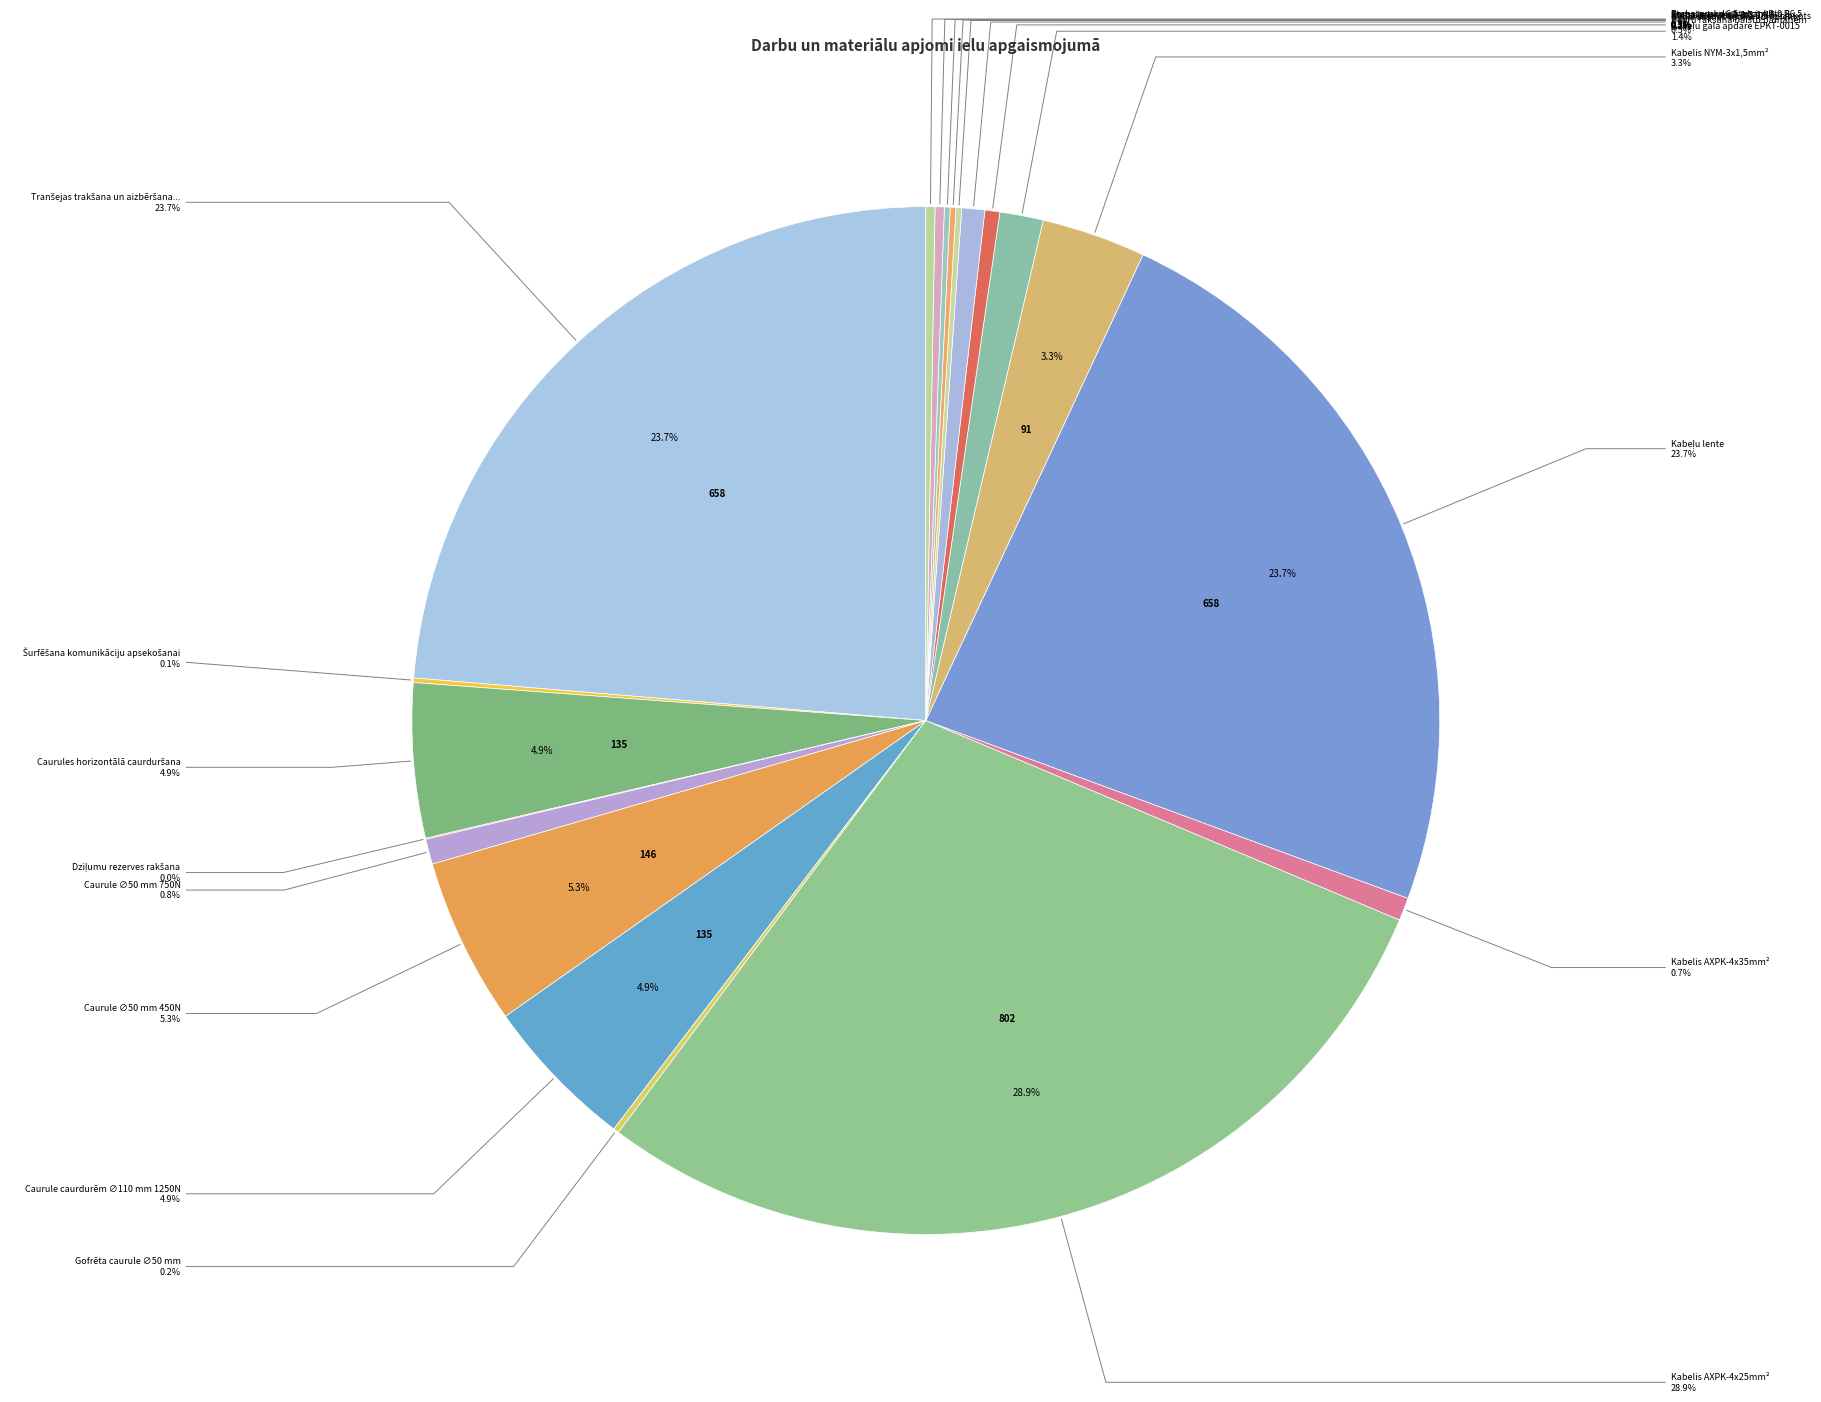

Rank the categories by value from lowest to highest.

Dziļumu rezerves rakšana, Šurfēšana komunikāciju apsekošanai, Gofrēta caurule ∅50 mm, Staba pamats P-1.3, Stabs ielas, konisks 6,5 m cinkots, Konsole L-veida 1.5/1/15, Stabs, parka 6,5 m cinkots P6,5, Pamats, parka stabam P-0,8, Bedru rakšana balstu pamatiem, Kabelis AXPK-4x35mm², Nozarošanas spaiļu komplekts, Caurule ∅50 mm 750N, Kabeļu gala apdare EPKT-0015, Kabelis NYM-3x1,5mm², Caurules horizontālā caurduršana, Caurule caurdurēm ∅110 mm 1250N, Caurule ∅50 mm 450N, Tranšejas trakšana un aizbēršana kabelim, Kabeļu lente, Kabelis AXPK-4x25mm²